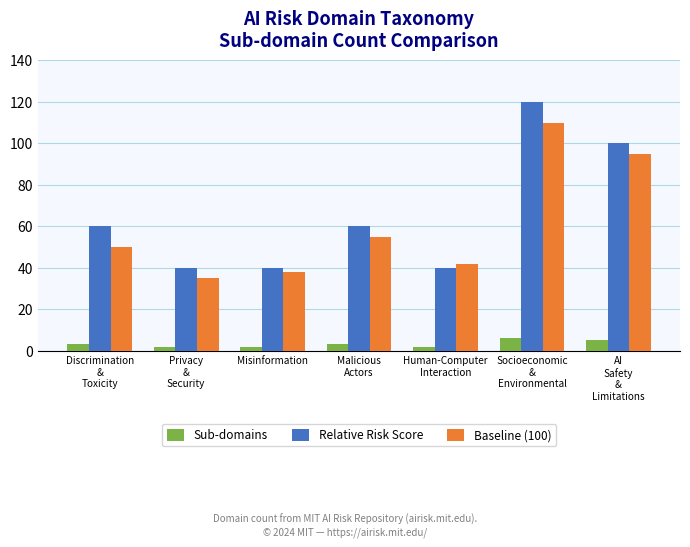

Rank the series at AI
Safety
&
Limitations from lowest to highest value.

Sub-domains, Baseline (100), Relative Risk Score